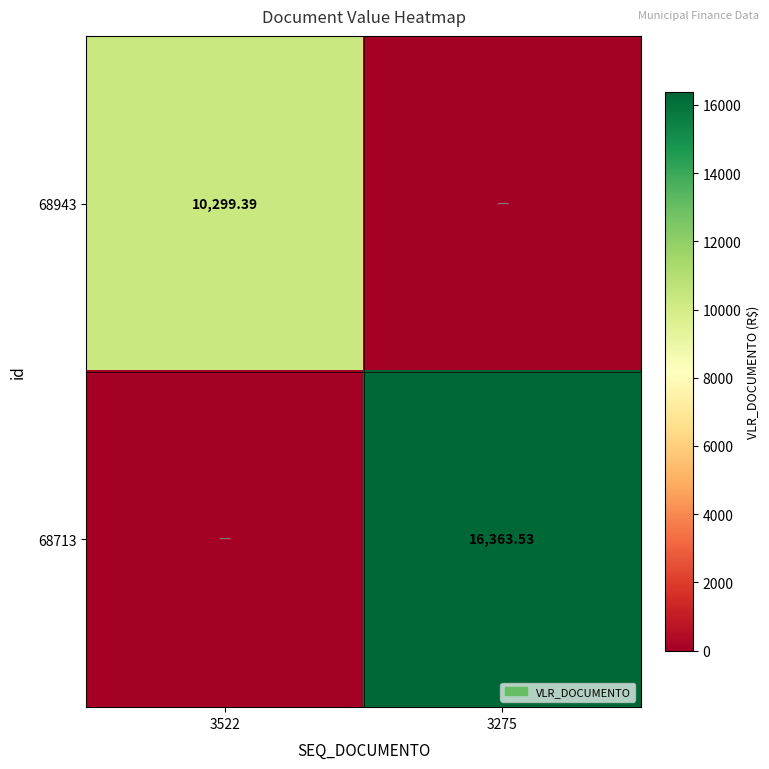

Is the value of 68713 at 3275 greater than the value of 68943 at 3522?

Yes